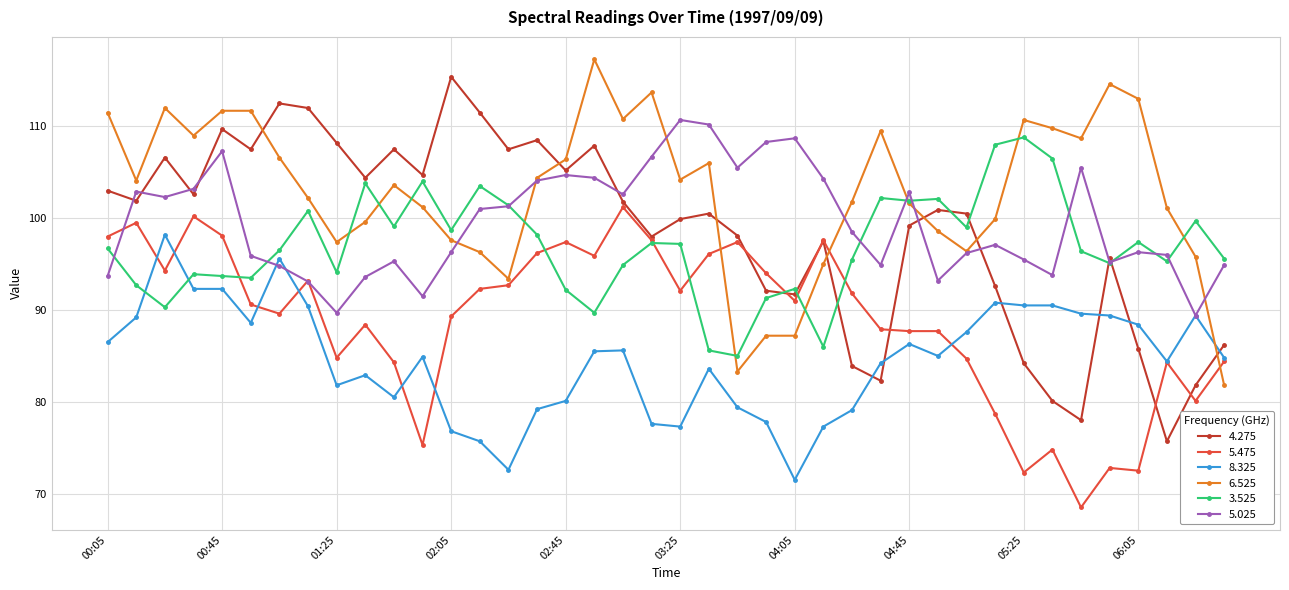

True or false: 5.475 has more than 0 interior local peaks.

True